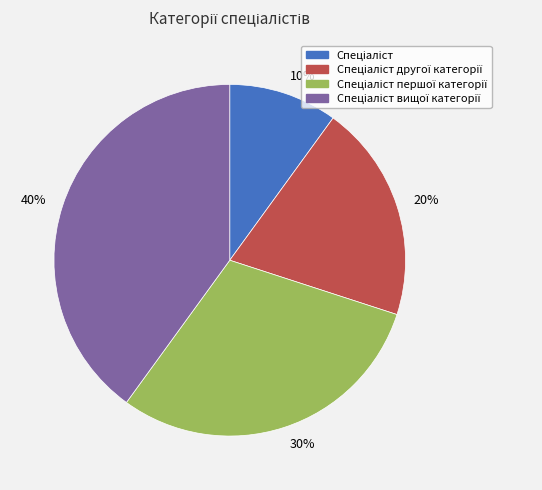

To the nearest percent, what percentage of the pie is 20%?

20%